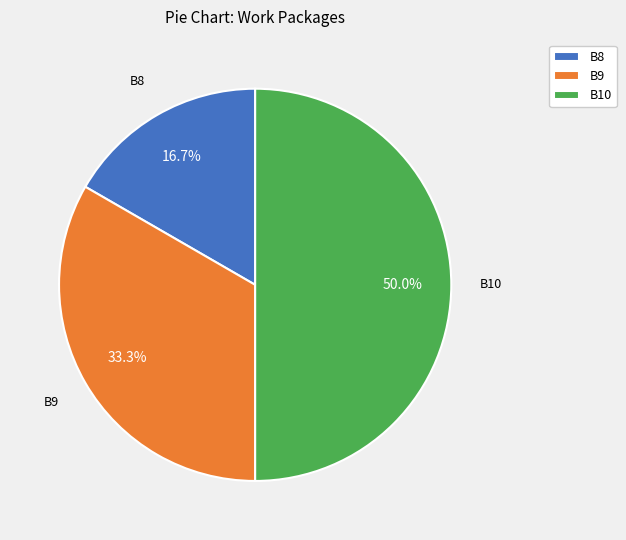

The B9 slice represents 44% of the pie. True or false?

False